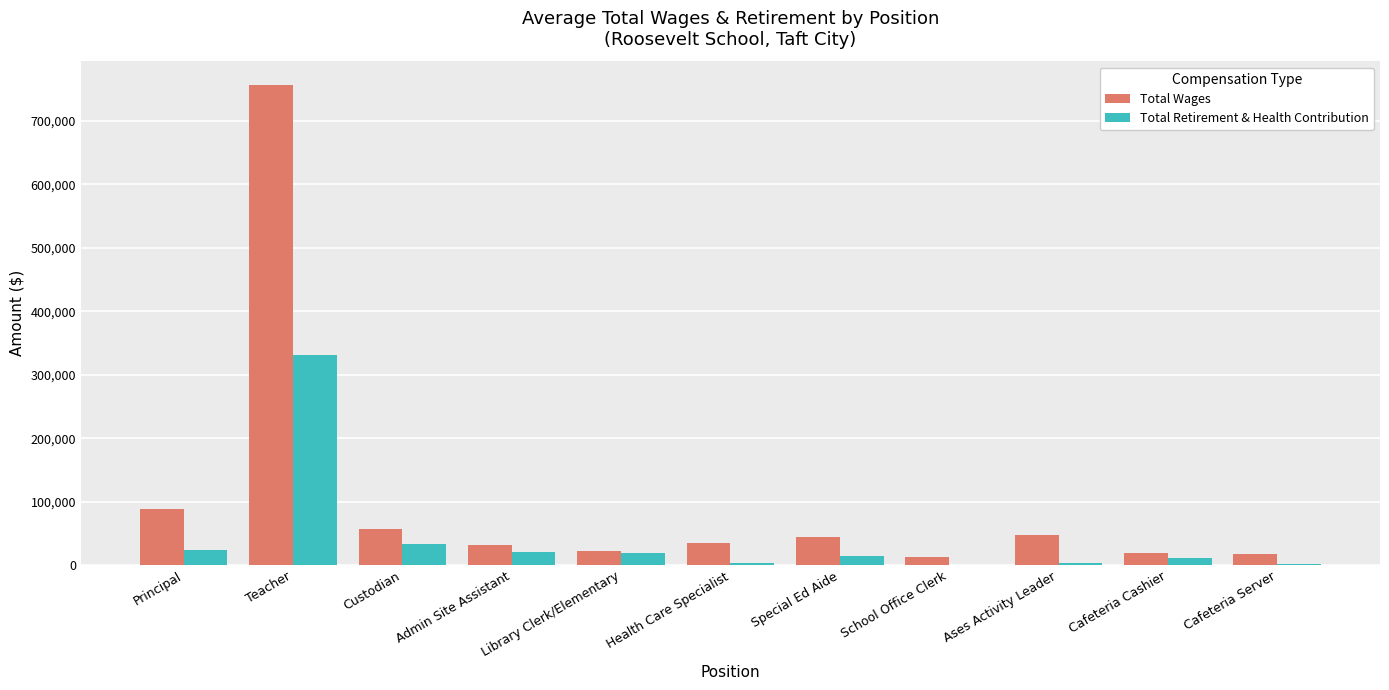

The value of Total Wages at Principal is 33322. True or false?

False